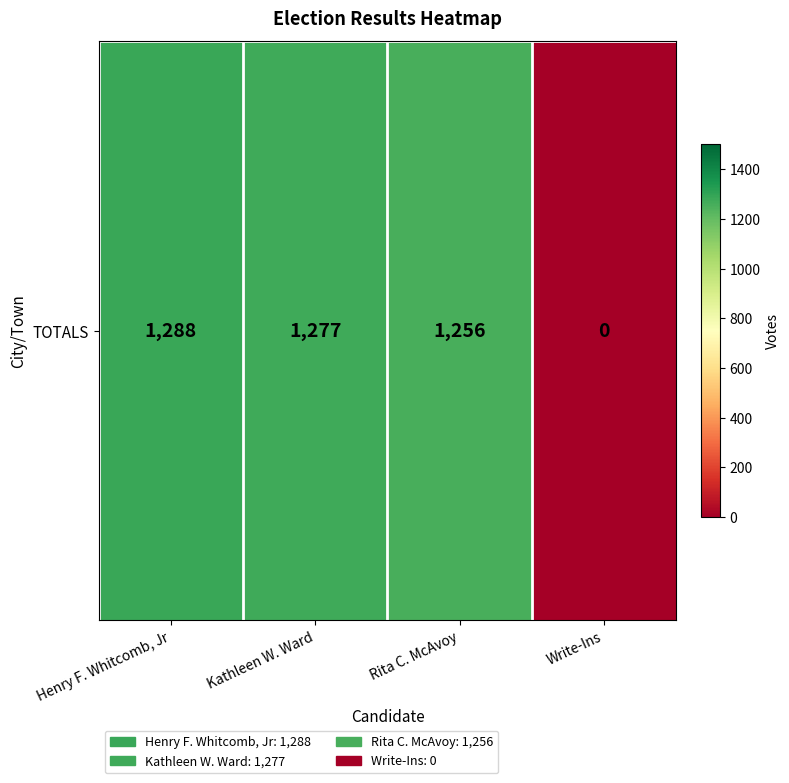

Reading left to right, list all the values displayed in this chart.

Henry F. Whitcomb, Jr=1288	Kathleen W. Ward=1277	Rita C. McAvoy=1256	Write-Ins=0